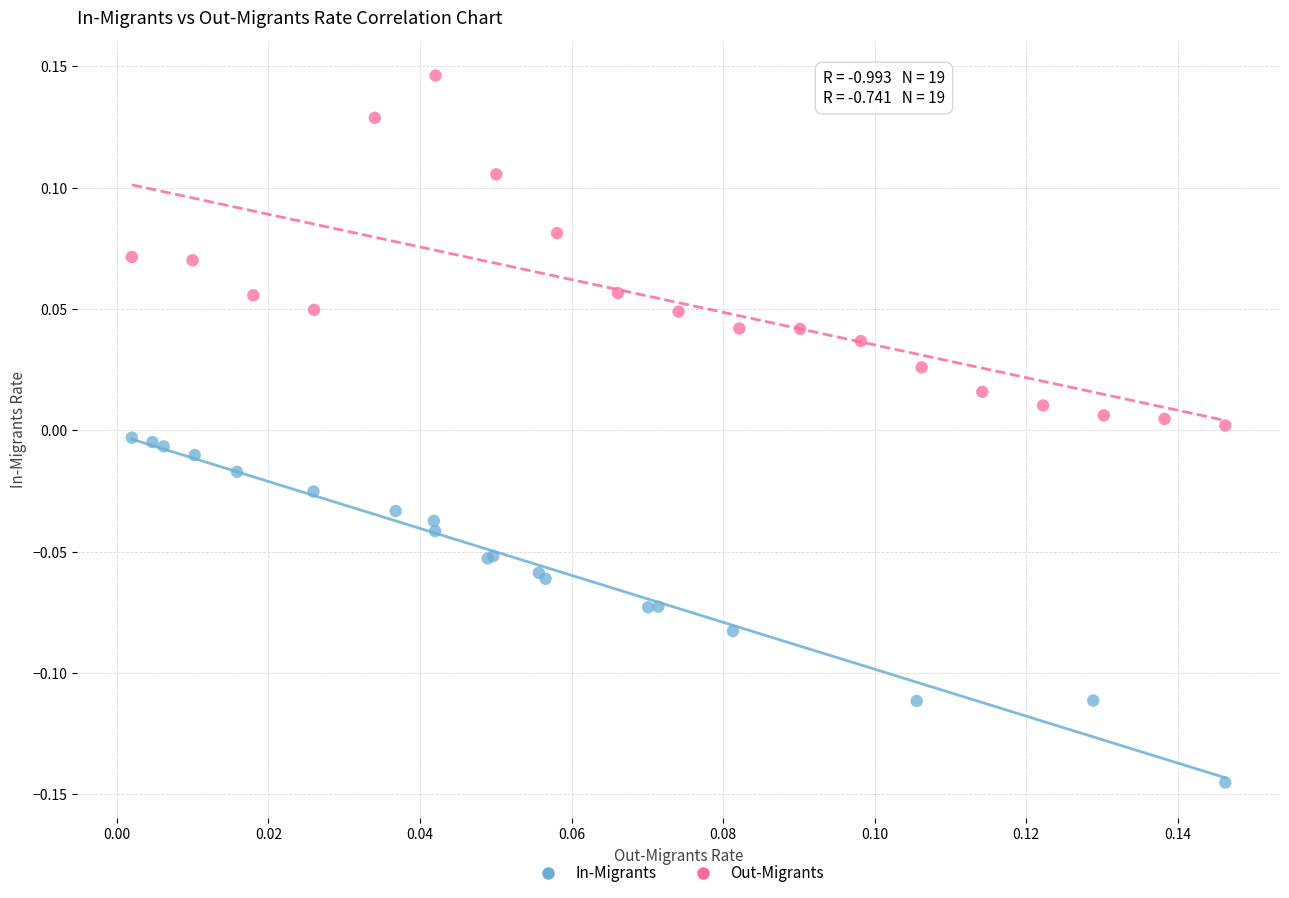

Which series contains the lowest Y value?

In-Migrants